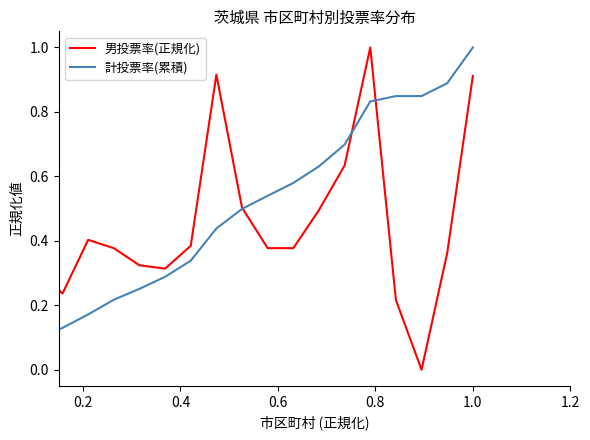

What is the average value of the 計投票率(累積) series?

0.5